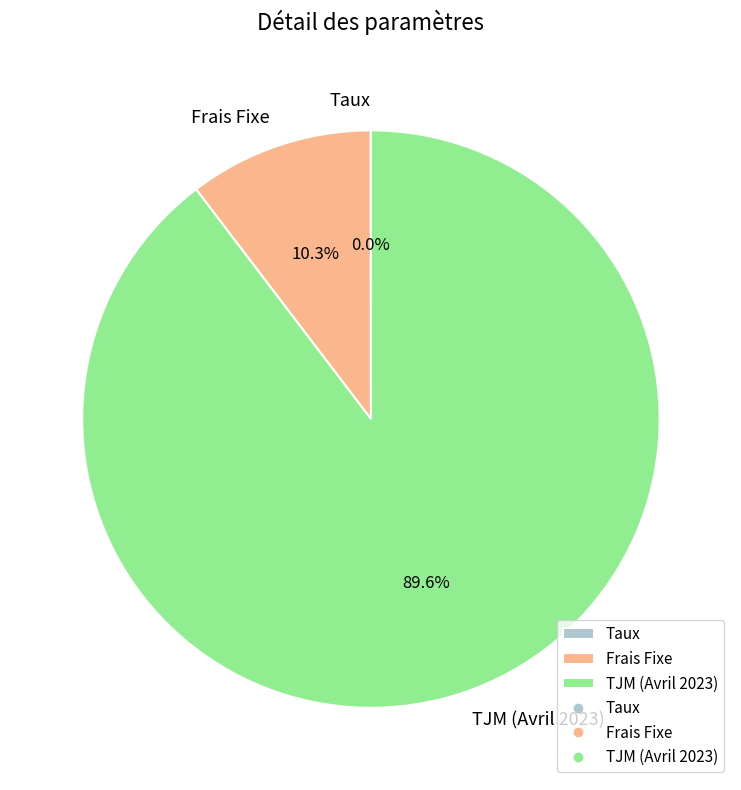

To the nearest percent, what percentage of the pie is TJM (Avril 2023)?

90%